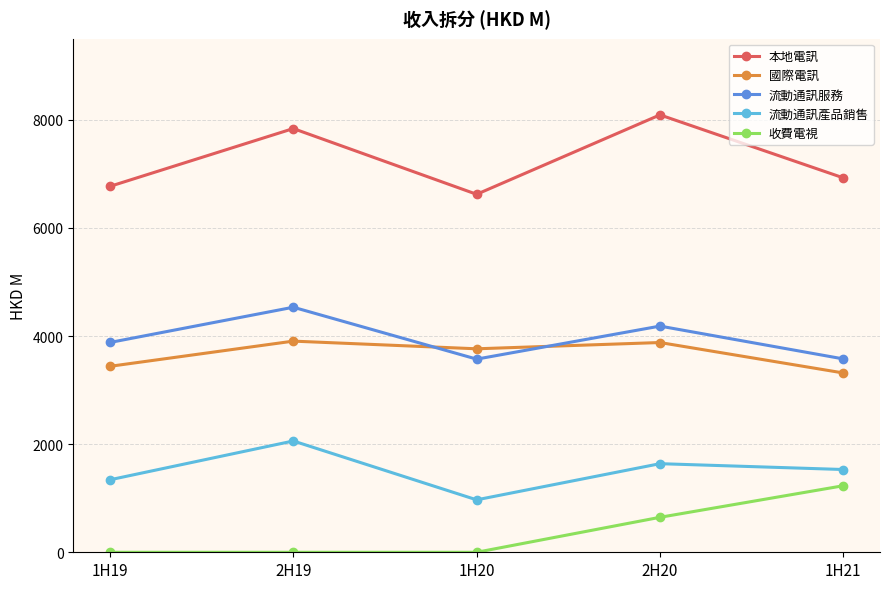

Which category has the lowest value in the 流動通訊產品銷售 series?

1H20